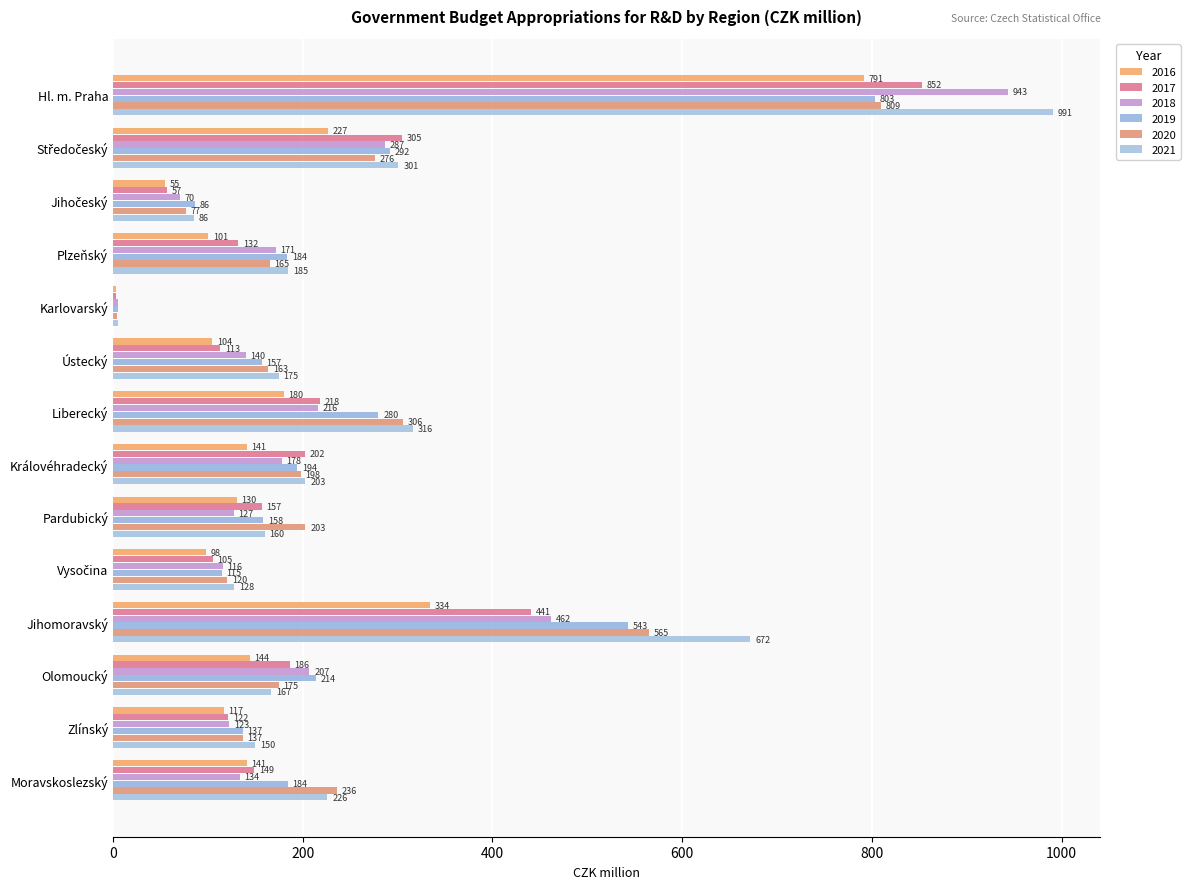

How many data points in 2020 are above 197?

7